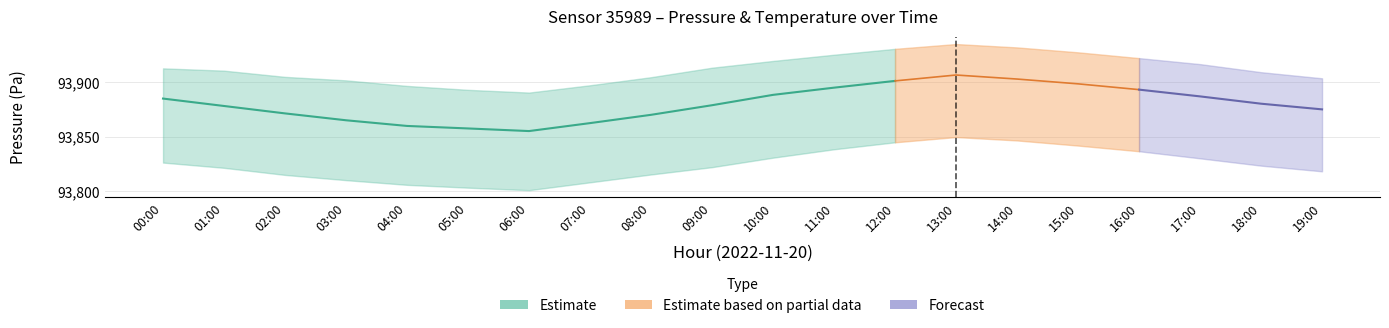

Where is the first local maximum for temperature?

13:00